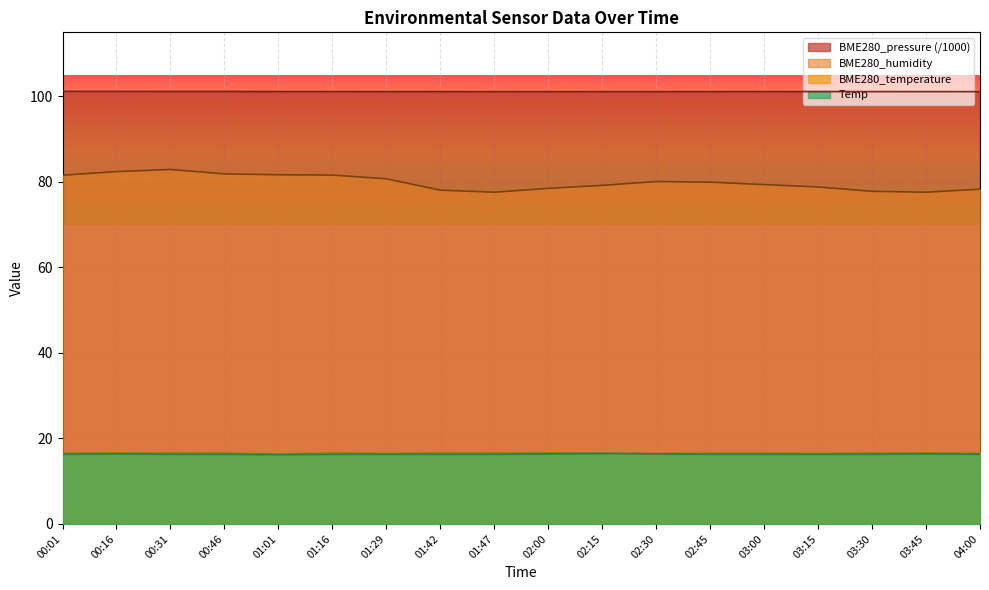

What are all the series names shown in the legend?

BME280_pressure (/1000), BME280_humidity, BME280_temperature, Temp